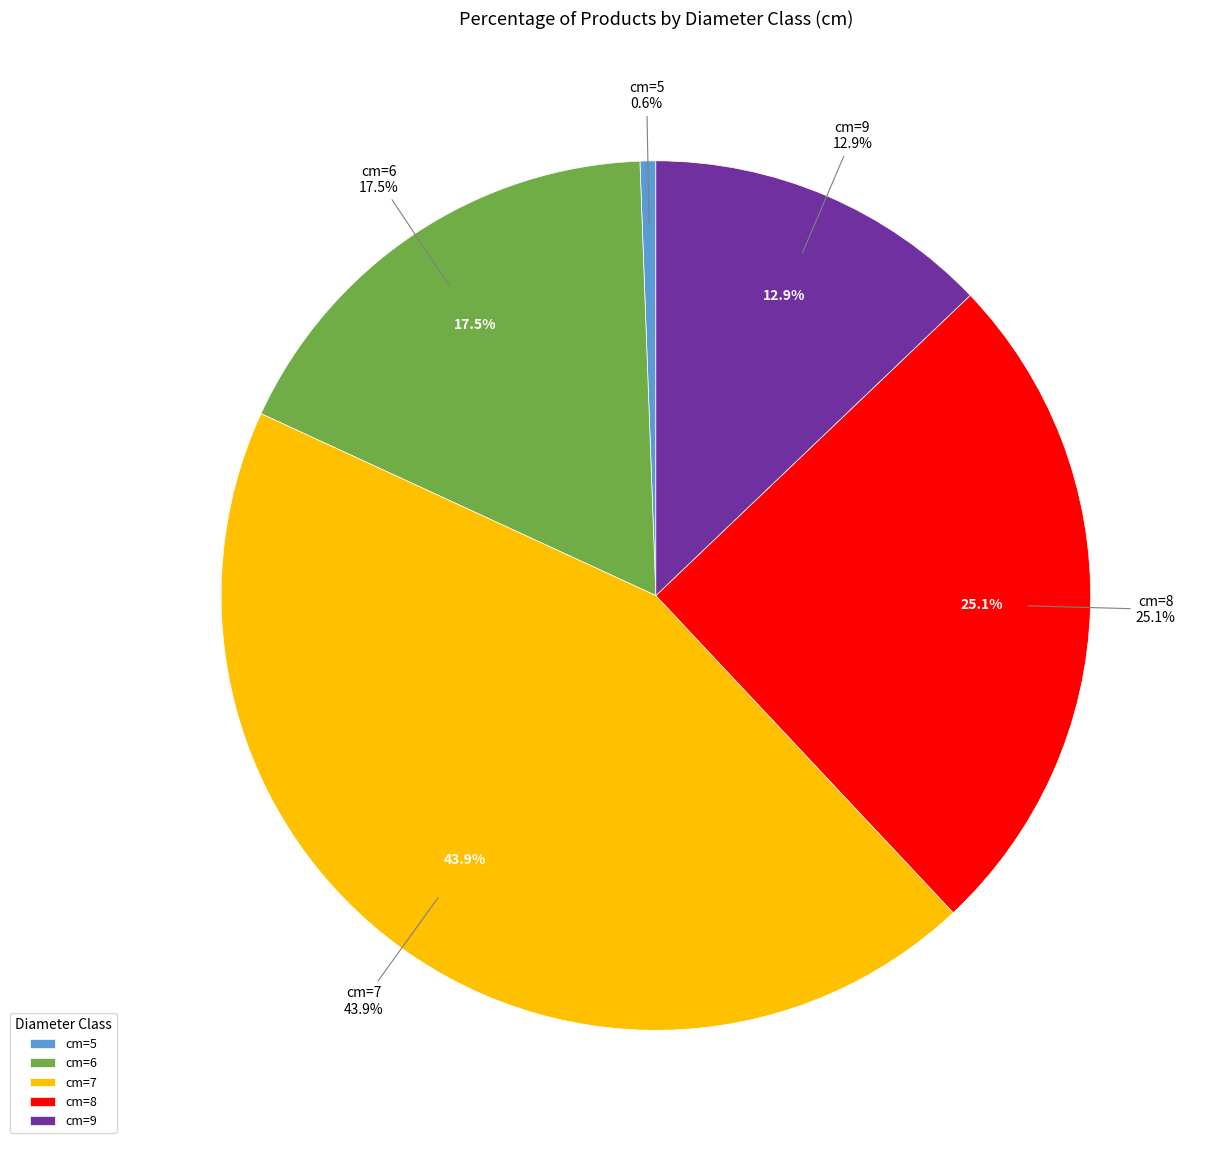

The 8 slice represents 34% of the pie. True or false?

False